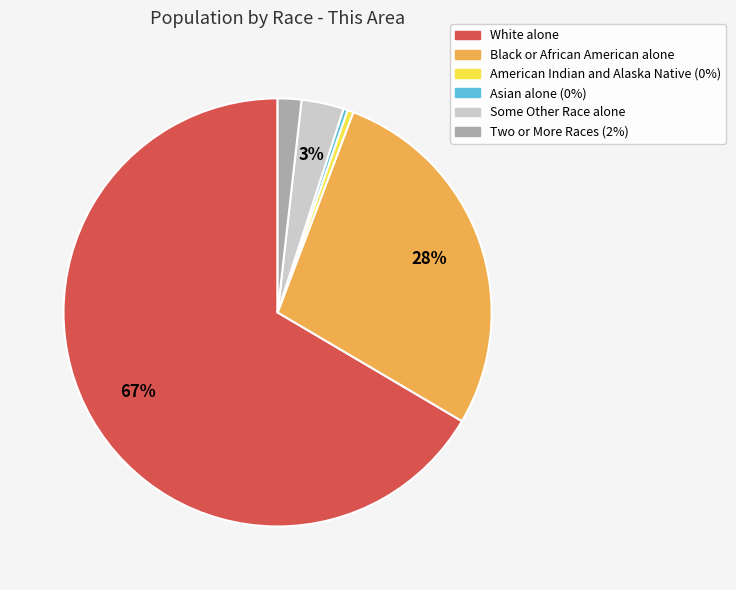

The White alone slice represents 72% of the pie. True or false?

False